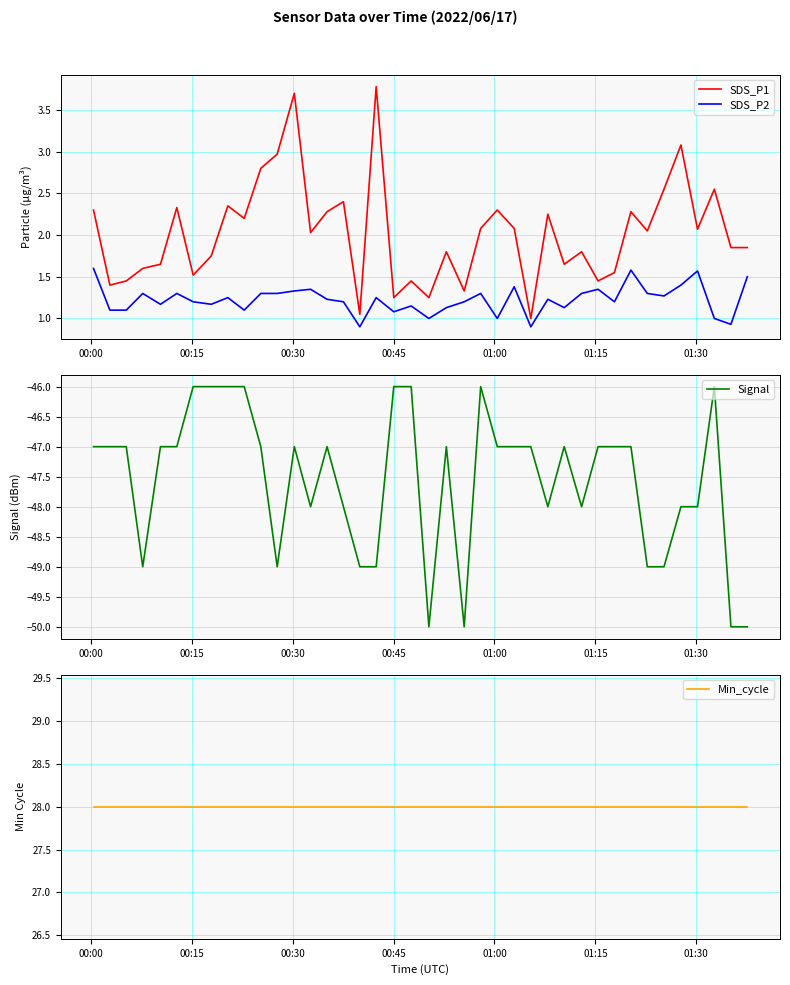

List the series in order of their peak value, lowest first.

Signal, SDS_P2, SDS_P1, Min_cycle